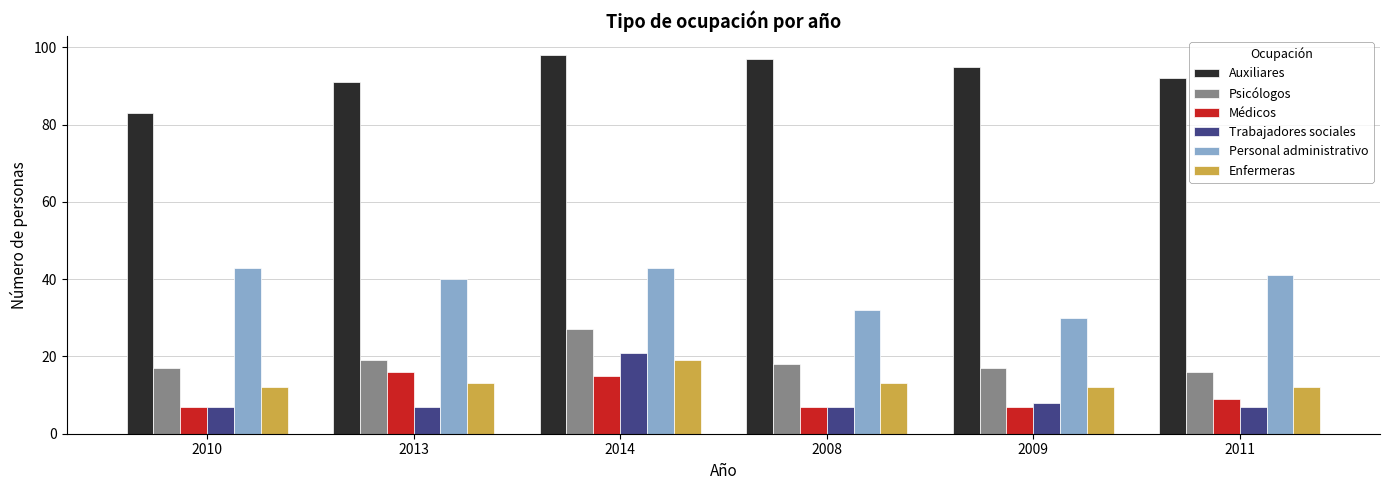

What is the average value of the Trabajadores sociales series?

10